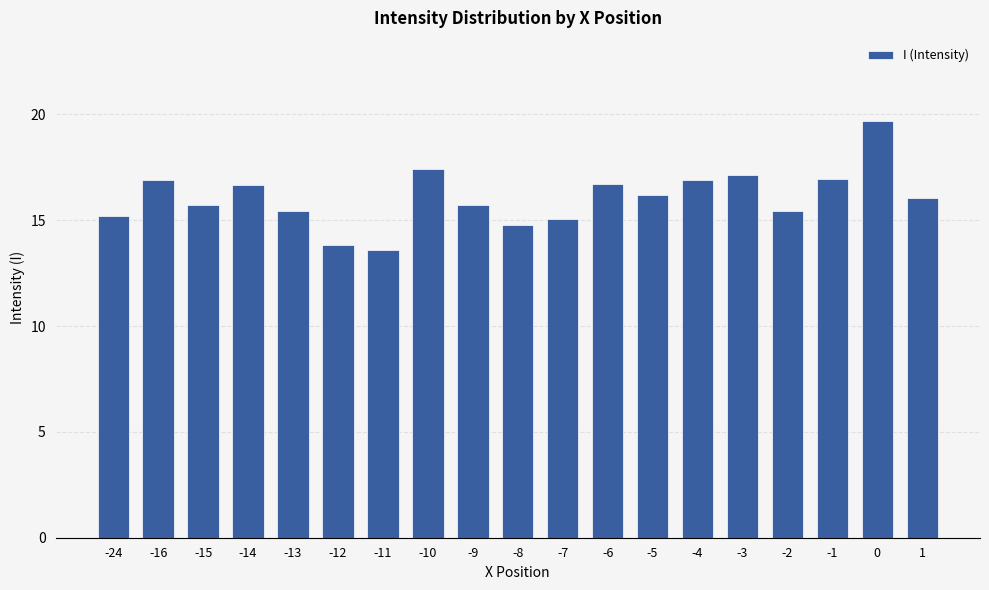

The chart shows a value of 25.5 at -2. True or false?

False